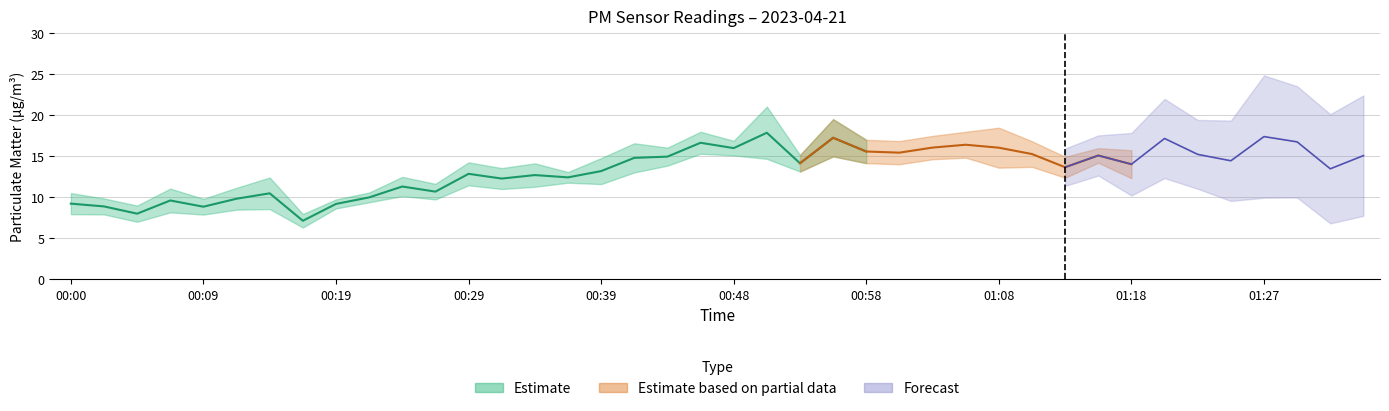

How many data points does each series have?

40